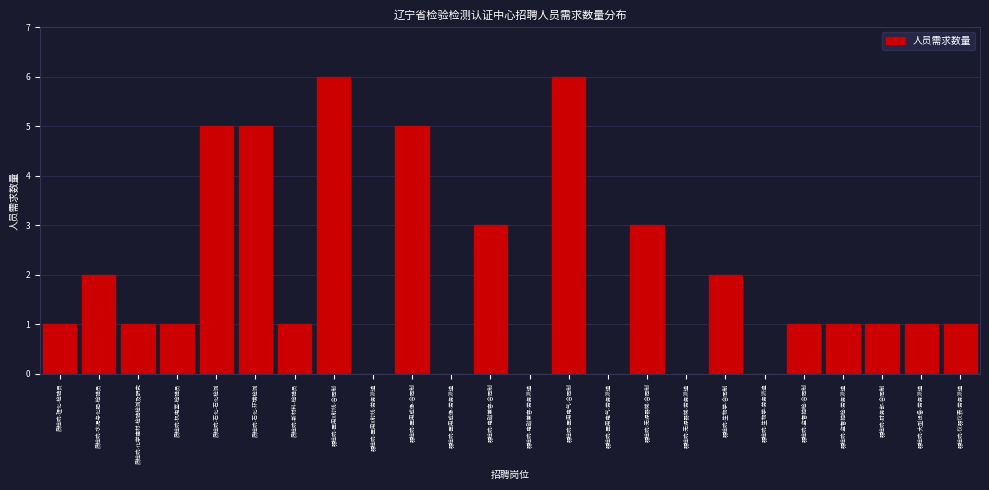

Reading left to right, list all the values displayed in this chart.

质检院-理化-检验员=1	质检院-水泥与化肥-检验员=2	质检院-化学建材-检验检测及研究=1	质检院-机电室-检验员=1	质检院-石化-石化检测=5	质检院-石化-环境检测=5	质检院-新材料-检验员=1	器检院-医用X射线-合同制=6	器检院-医用X射线-劳务派遣=0	器检院-医用成像-合同制=5	器检院-医用成像-劳务派遣=0	器检院-电磁兼容-合同制=3	器检院-电磁兼容-劳务派遣=0	器检院-医用电气-合同制=6	器检院-医用电气-劳务派遣=0	器检院-无源器械-合同制=3	器检院-无源器械-劳务派遣=0	器检院-生物学-合同制=2	器检院-生物学-劳务派遣=0	器检院-监督抽检-合同制=1	器检院-监督抽检-劳务派遣=1	器检院-财务部-合同制=1	器检院-大型设备-劳务派遣=1	器检院-仪器仪表-劳务派遣=1